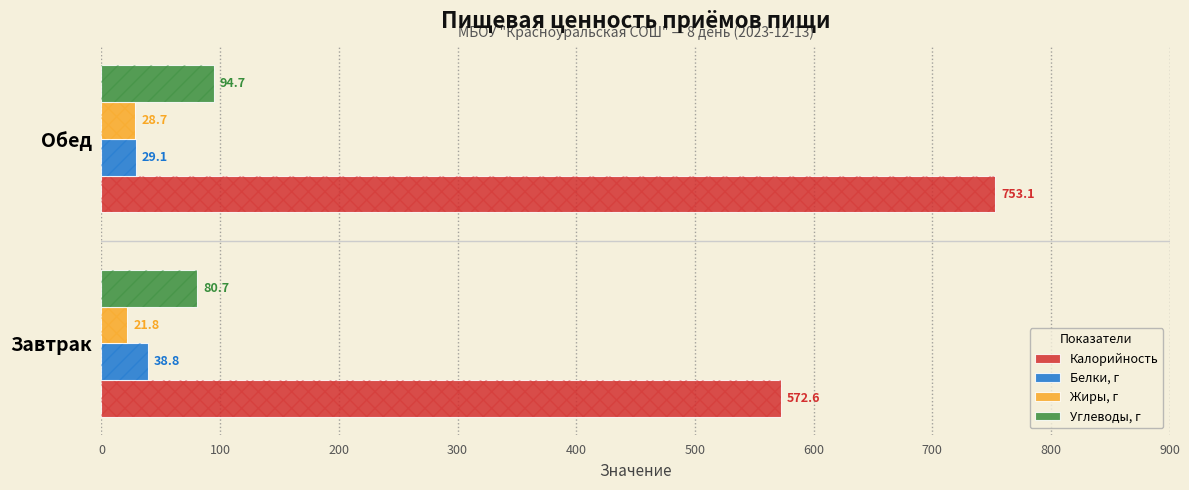

What is the maximum value for Углеводы, г?

94.7